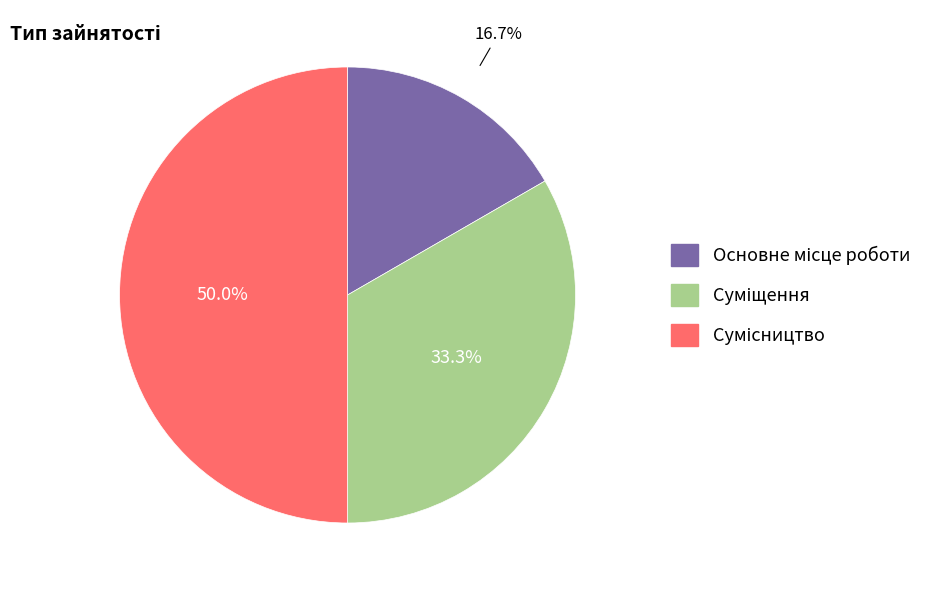

True or false: Сумісництво accounts for 50% of the total.

True